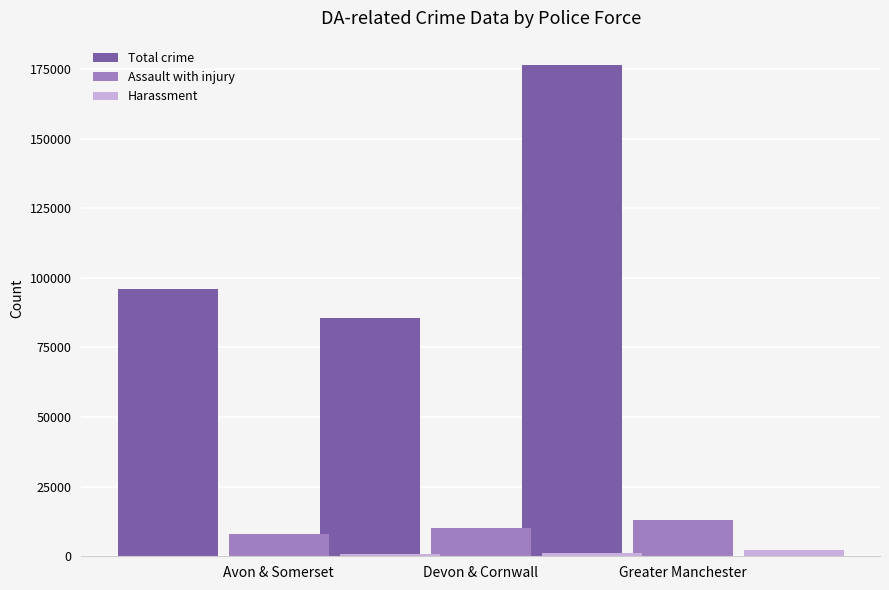

How many bars are there in each group?

3